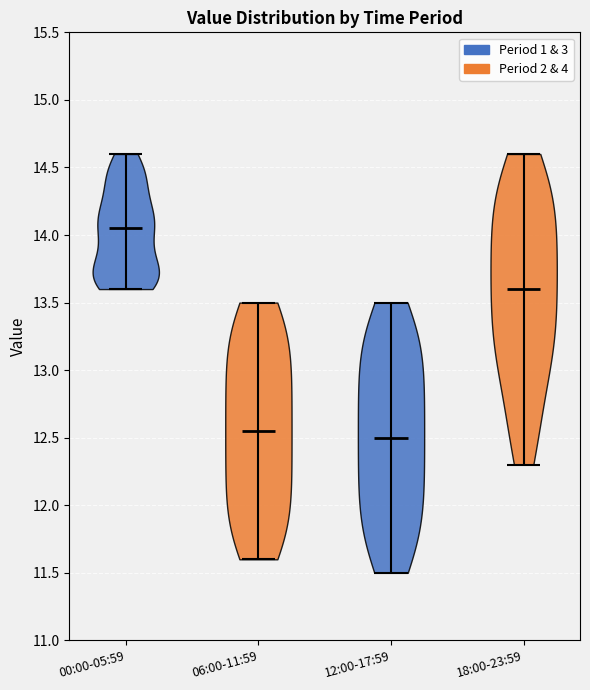

Reading left to right, read every violin against the y-axis: where its median line is, and the lowest and highest points it reaches. The values are not printed on the chart, so give them approximately, as read against the axis.

00:00-05:59: median line 14.05, lowest point 13.60, highest point 14.60
06:00-11:59: median line 12.55, lowest point 11.60, highest point 13.50
12:00-17:59: median line 12.50, lowest point 11.50, highest point 13.50
18:00-23:59: median line 13.60, lowest point 12.30, highest point 14.60